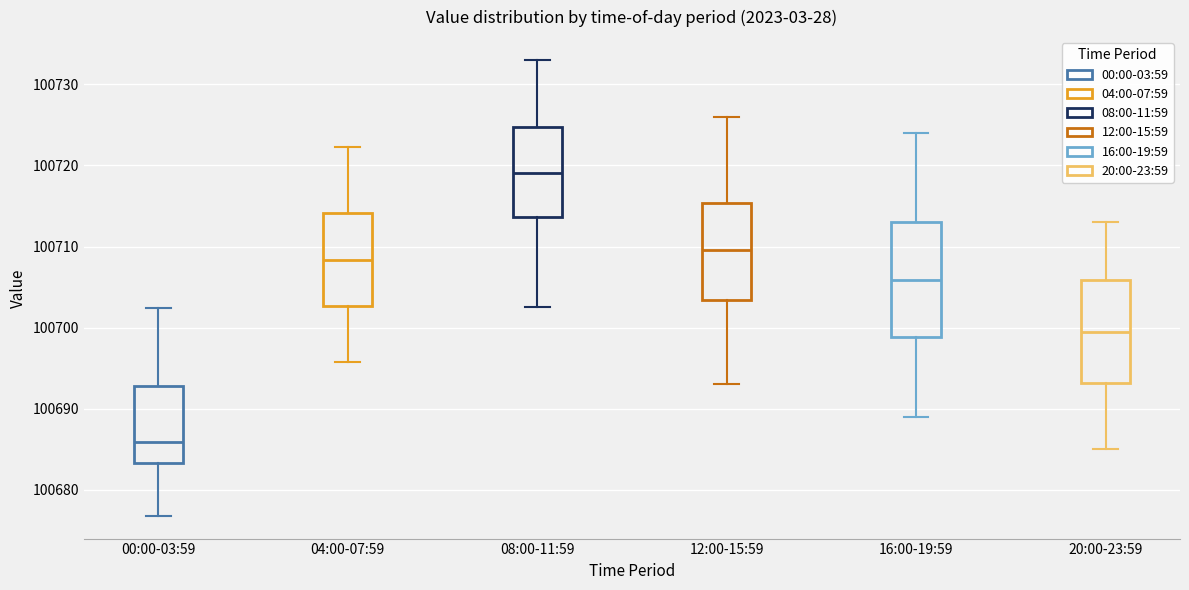

Reading left to right, read every box against the y-axis: the position of its median line, the range the box covers, and the ends of its whiskers. The values are not printed on the chart, so give them approximately, as read against the axis.

00:00-03:59: median 100686, box 100683 to 100693, whiskers 100677 to 100702
04:00-07:59: median 100708, box 100703 to 100714, whiskers 100696 to 100722
08:00-11:59: median 100719, box 100714 to 100725, whiskers 100703 to 100733
12:00-15:59: median 100710, box 100703 to 100715, whiskers 100693 to 100726
16:00-19:59: median 100706, box 100699 to 100713, whiskers 100689 to 100724
20:00-23:59: median 100700, box 100693 to 100706, whiskers 100685 to 100713